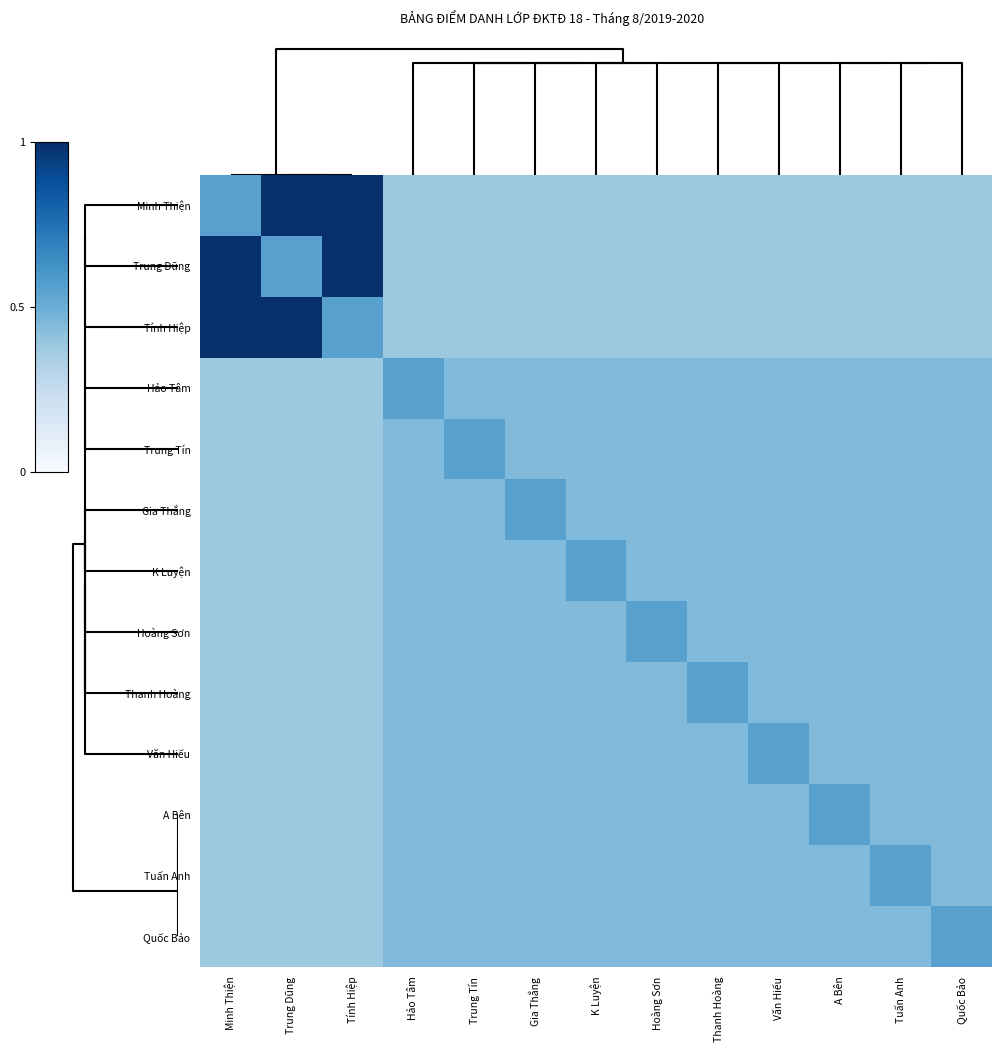

Which series has the largest range (max minus min)?

Minh Thiện